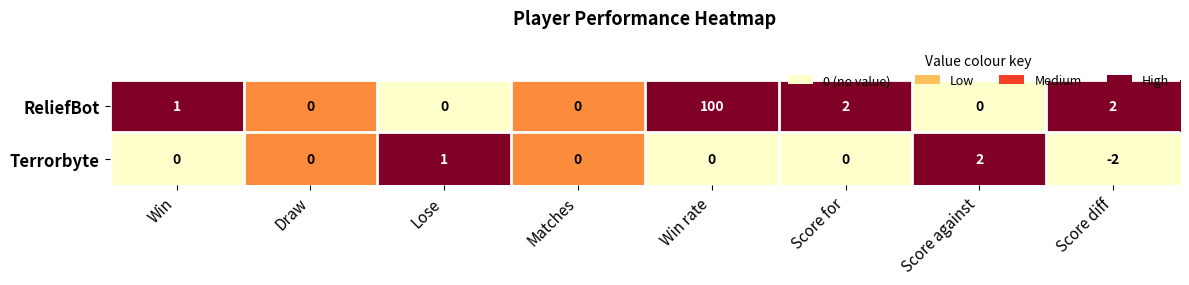

Reading left to right, extract all data points from this chart.

ReliefBot: Win=1	Draw=0	Lose=0	Matches=0	Win rate=100	Score for=2	Score against=0	Score diff=2
Terrorbyte: Win=0	Draw=0	Lose=1	Matches=0	Win rate=0	Score for=0	Score against=2	Score diff=-2